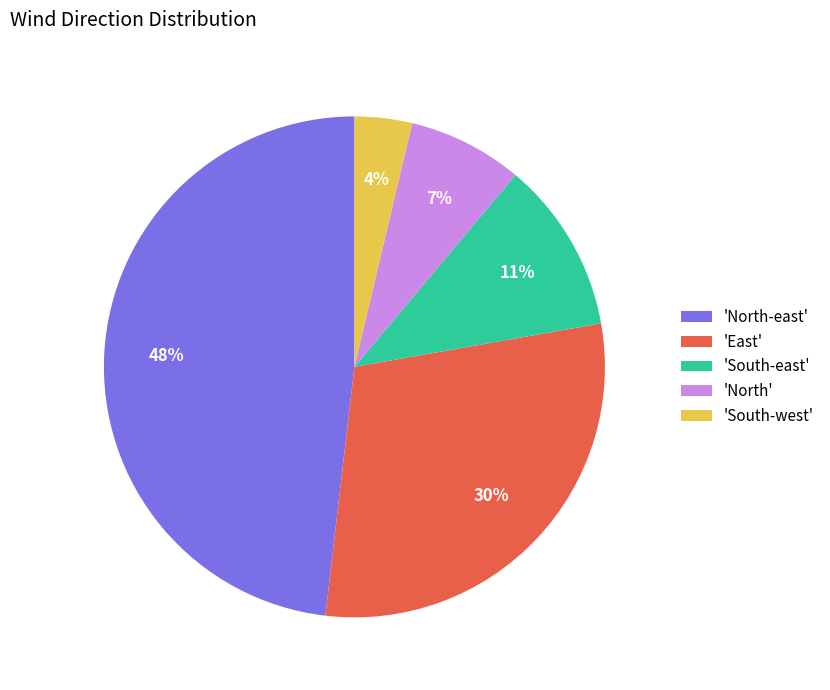

Which slice is the largest?

'North-east'